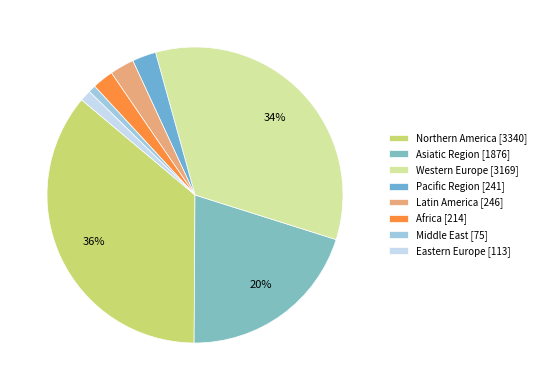

Is there a majority slice in this chart?

No